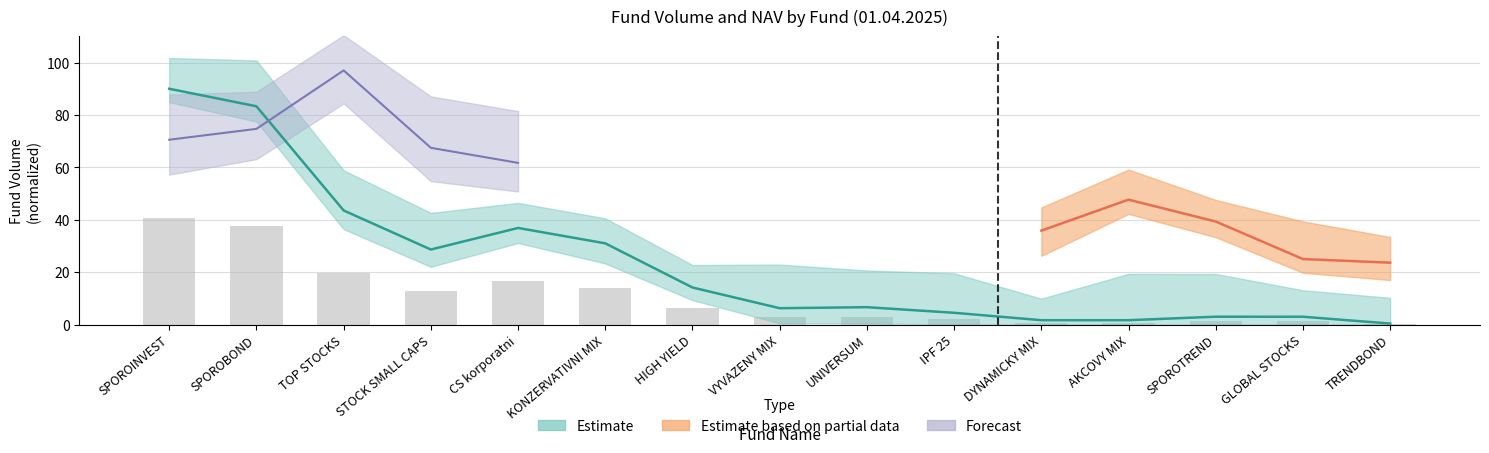

What is the average value?

23.6